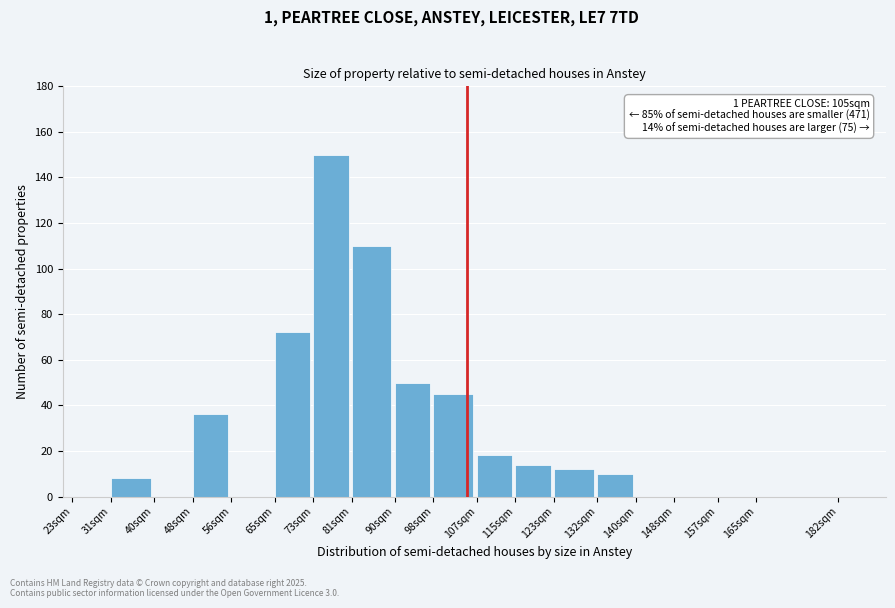

Reading right to left, extract all data points from this chart.

182sqm=0	165sqm=0	157sqm=0	148sqm=0	140sqm=0	132sqm=10	123sqm=12	115sqm=14	107sqm=18	98sqm=45	90sqm=50	81sqm=110	73sqm=150	65sqm=72	56sqm=0	48sqm=36	40sqm=0	31sqm=8	23sqm=0